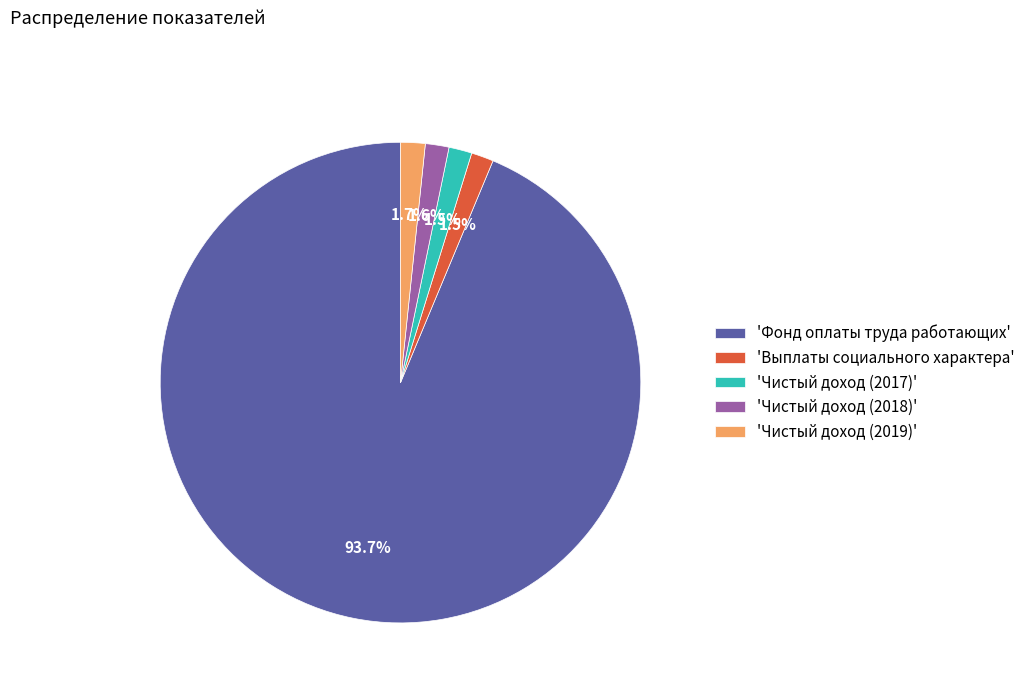

Which category has the biggest portion of the pie?

'Фонд оплаты труда работающих'